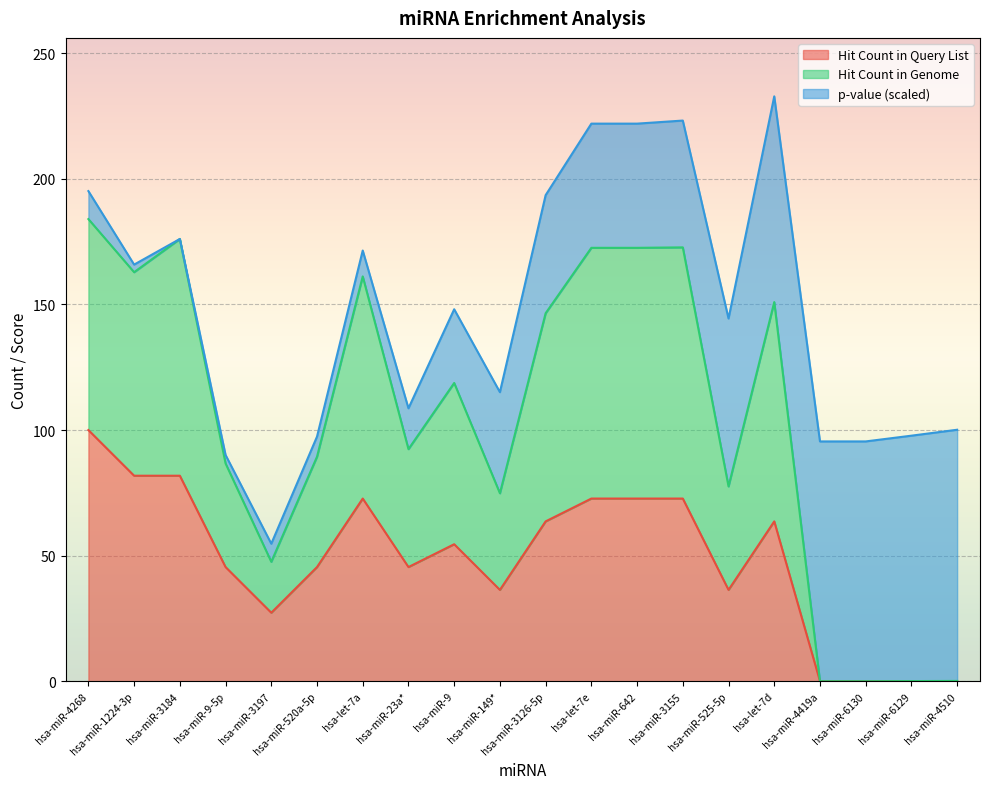

What is the highest value of the Hit Count in Query List series?

100.0